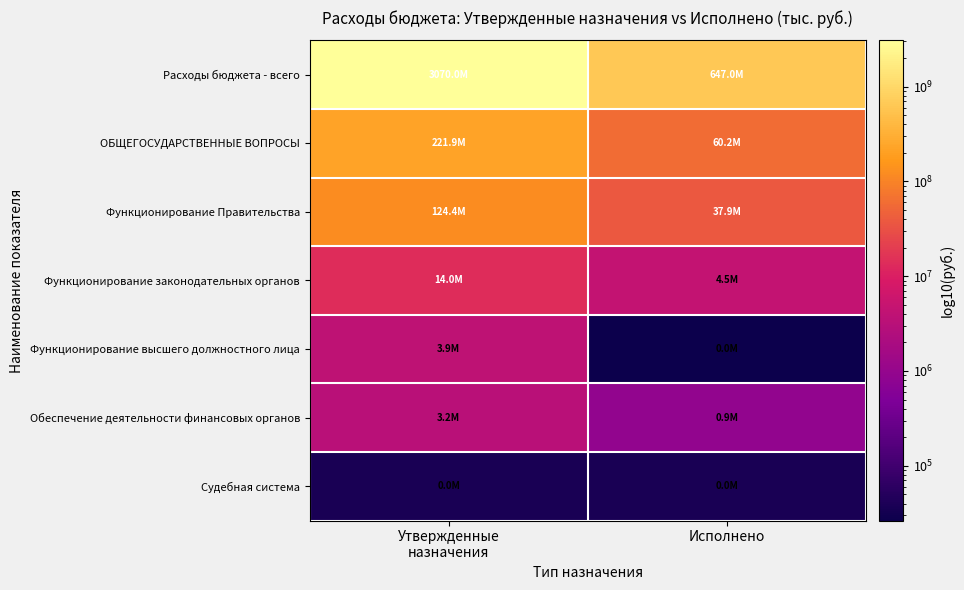

What is the total value across all series at Исполнено?

750626357.0